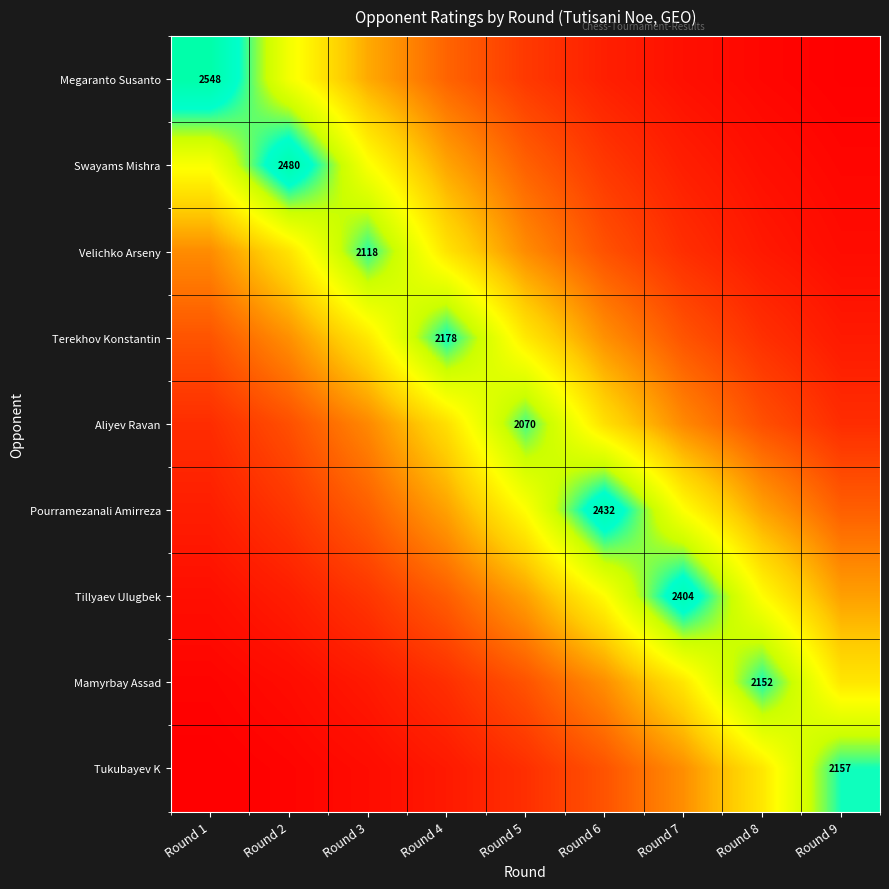

What is the spread (max minus min) of values at Round 7?

2277.1